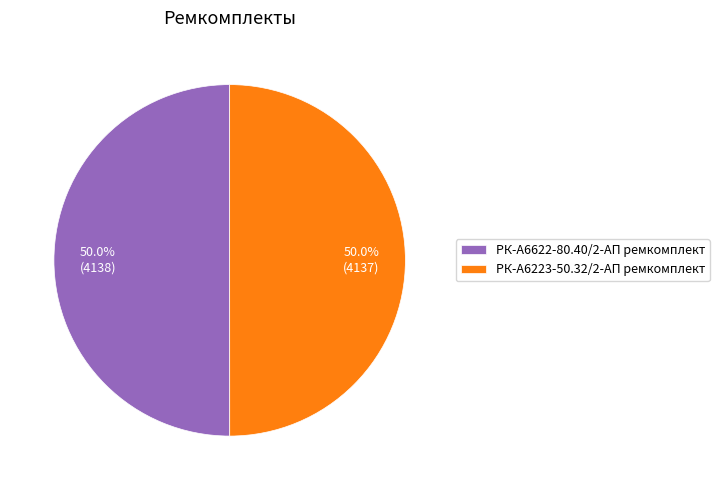

What is the ratio of the value at РК-А6223-50.32/2-АП ремкомплект to the value at РК-А6622-80.40/2-АП ремкомплект?

1.0